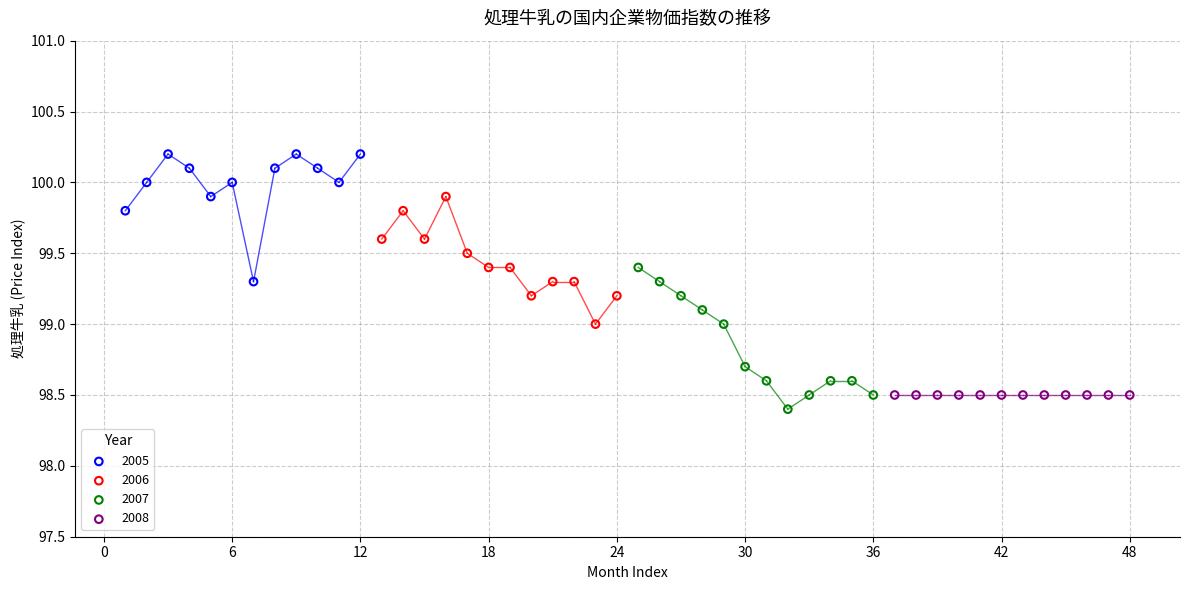

Which series contains the highest Y value?

2005